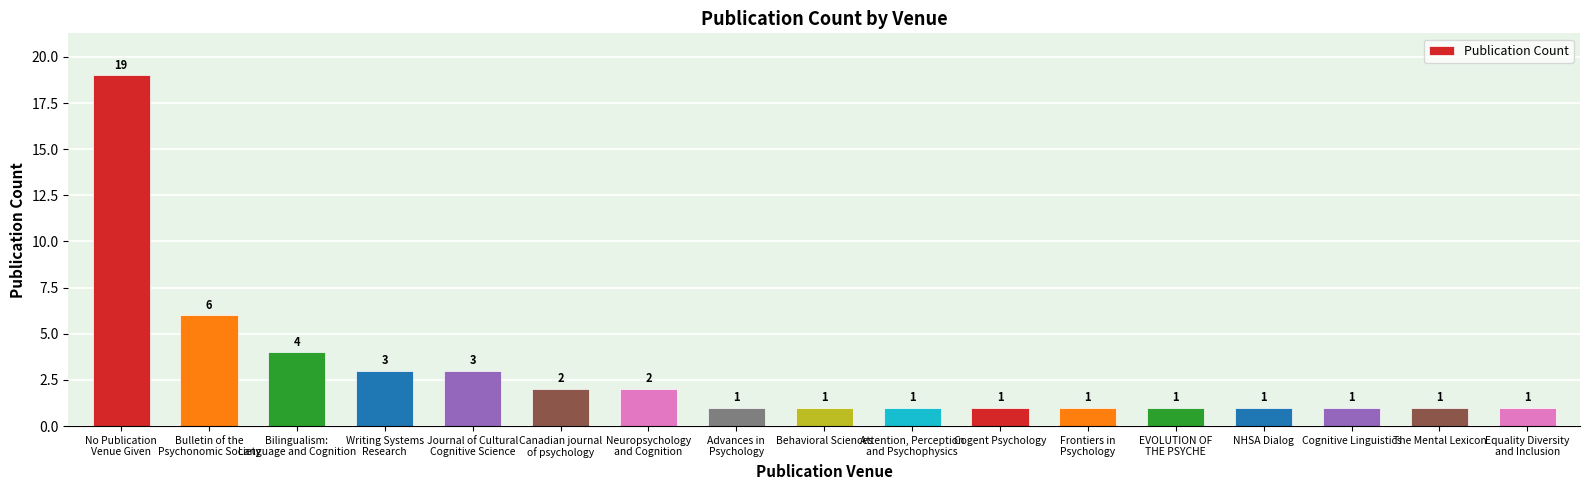

Is it true that the value at Frontiers in
Psychology is 1?

True